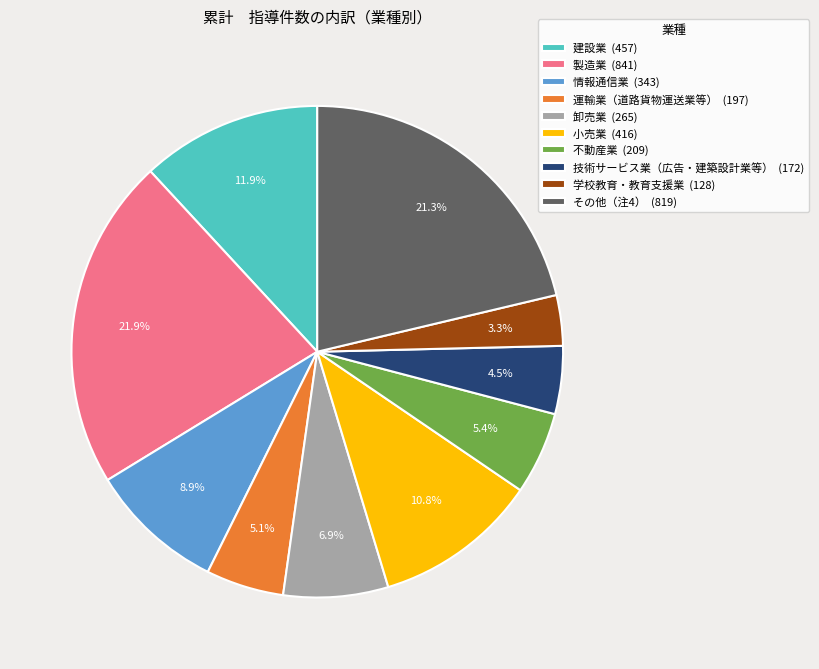

Is it true that 小売業 is 1% of the pie?

False